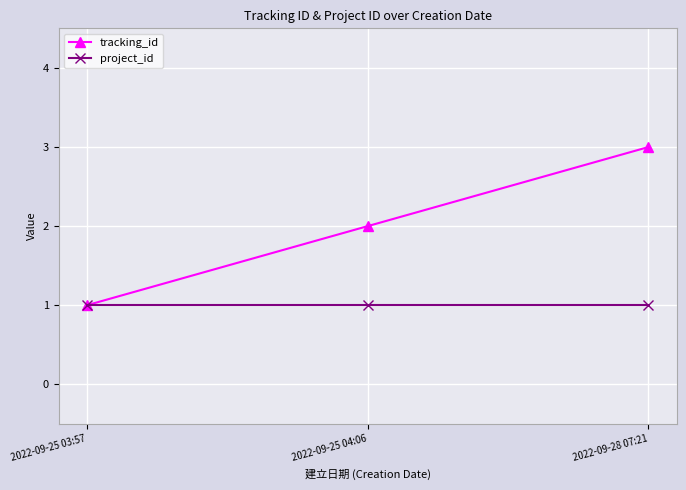

Which series changed the most between 2022-09-25 03:57 and 2022-09-25 04:06?

tracking_id